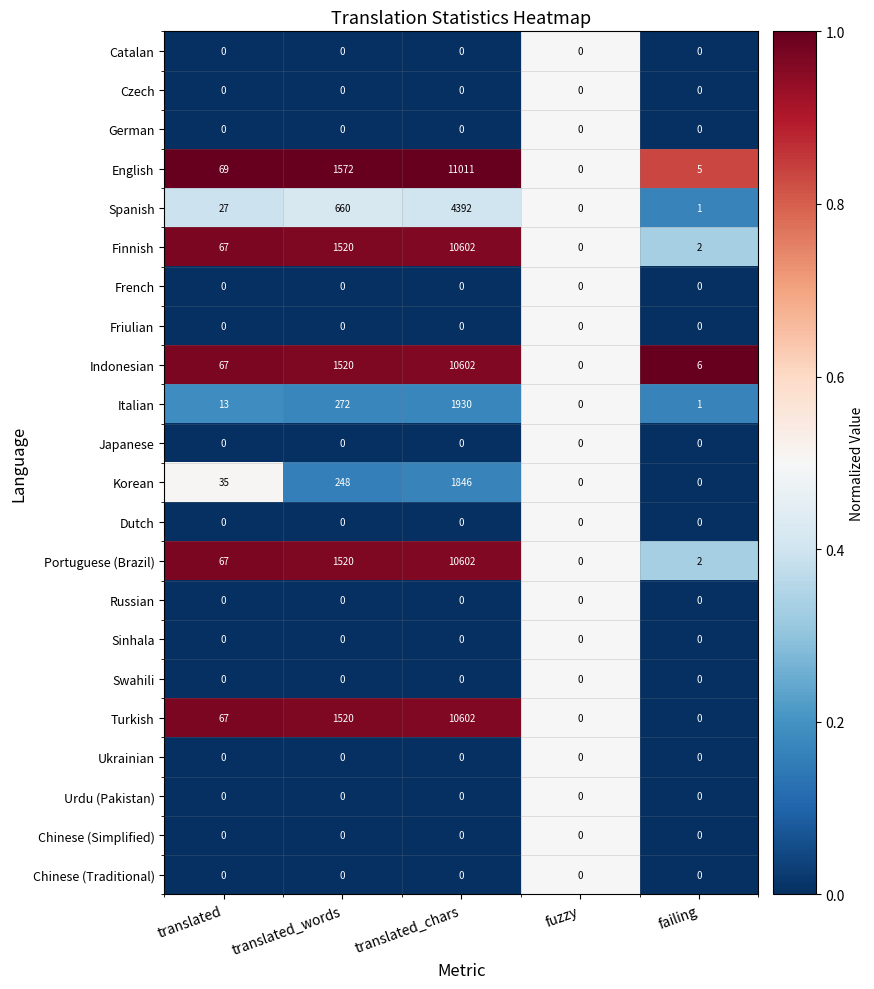

True or false: Czech has a value of 0 at translated_words.

True